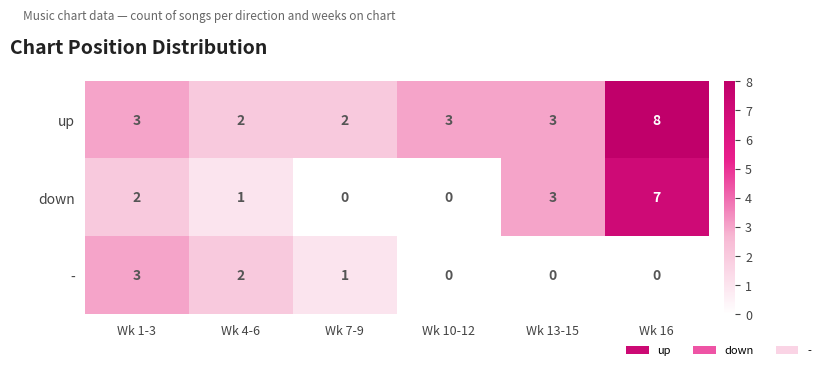

Between Wk 7-9 and Wk 13-15, which series saw the biggest shift?

down